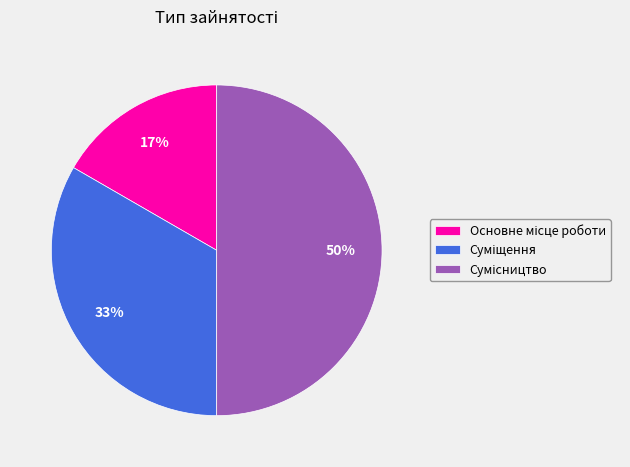

To the nearest percent, what is the average slice percentage?

33%